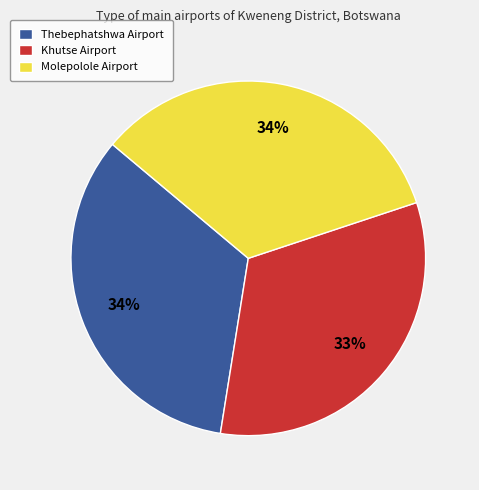

Approximately how many times larger is the value at Thebephatshwa Airport compared to Molepolole Airport?

1.0